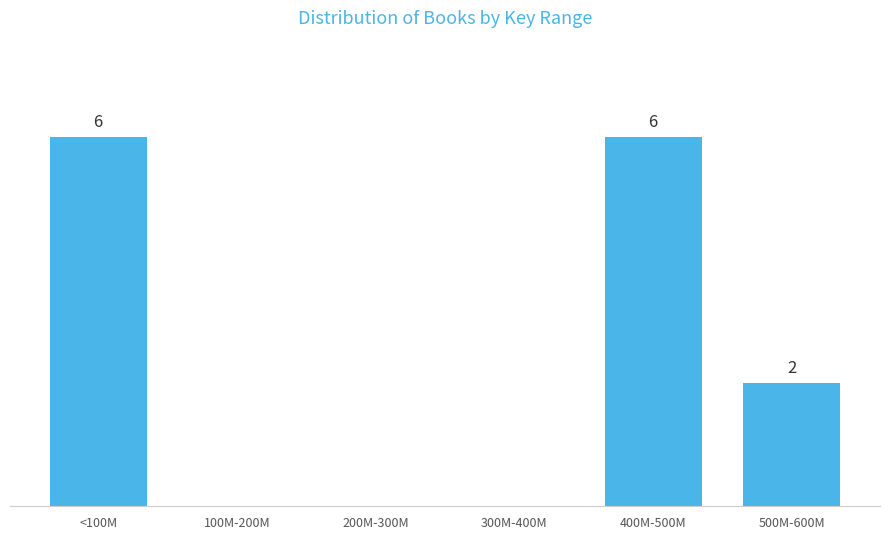

Between 200M-300M and 400M-500M, which is larger?

400M-500M